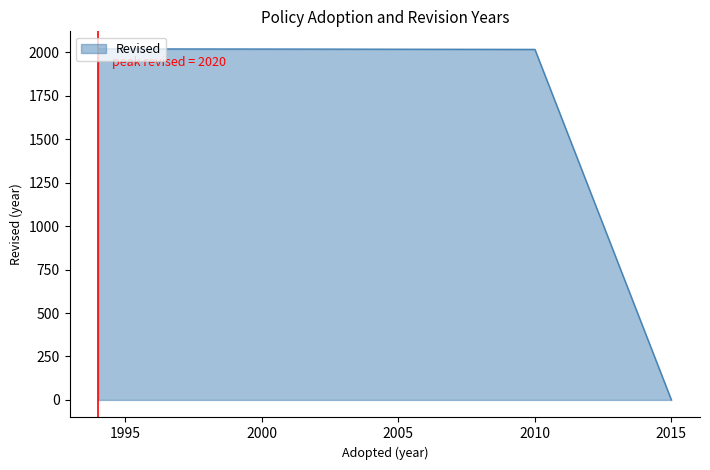

Does the chart display data point markers on the line(s)?

No